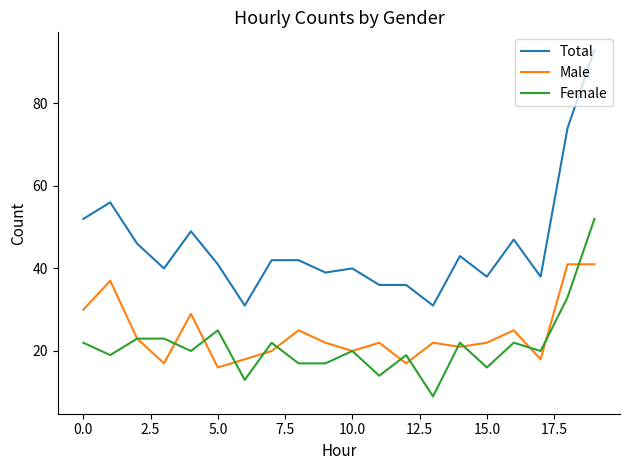

Does the chart display data point markers on the line(s)?

No